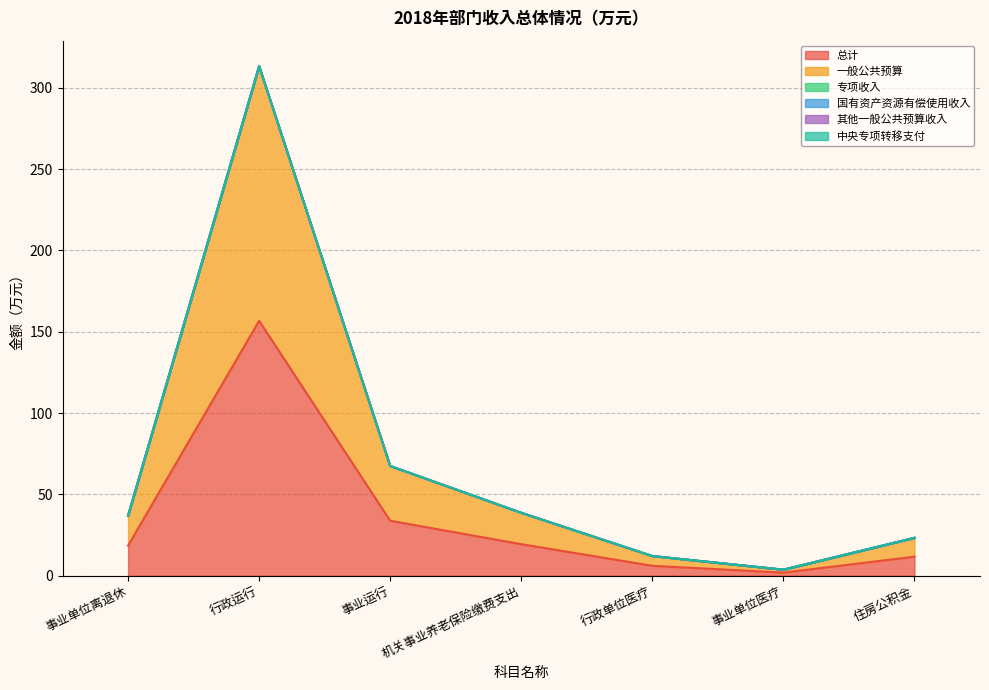

Reading right to left, transcribe all the data shown in this chart.

总计: 11.6	1.8	6.0	19.3	33.7	156.7	18.4
一般公共预算: 11.6	1.8	6.0	19.3	33.7	156.7	18.4
专项收入: 0.0	0.0	0.0	0.0	0.0	0.0	0.0
国有资产资源有偿使用收入: 0.0	0.0	0.0	0.0	0.0	0.0	0.0
其他一般公共预算收入: 0.0	0.0	0.0	0.0	0.0	0.0	0.0
中央专项转移支付: 0.0	0.0	0.0	0.0	0.0	0.0	0.0